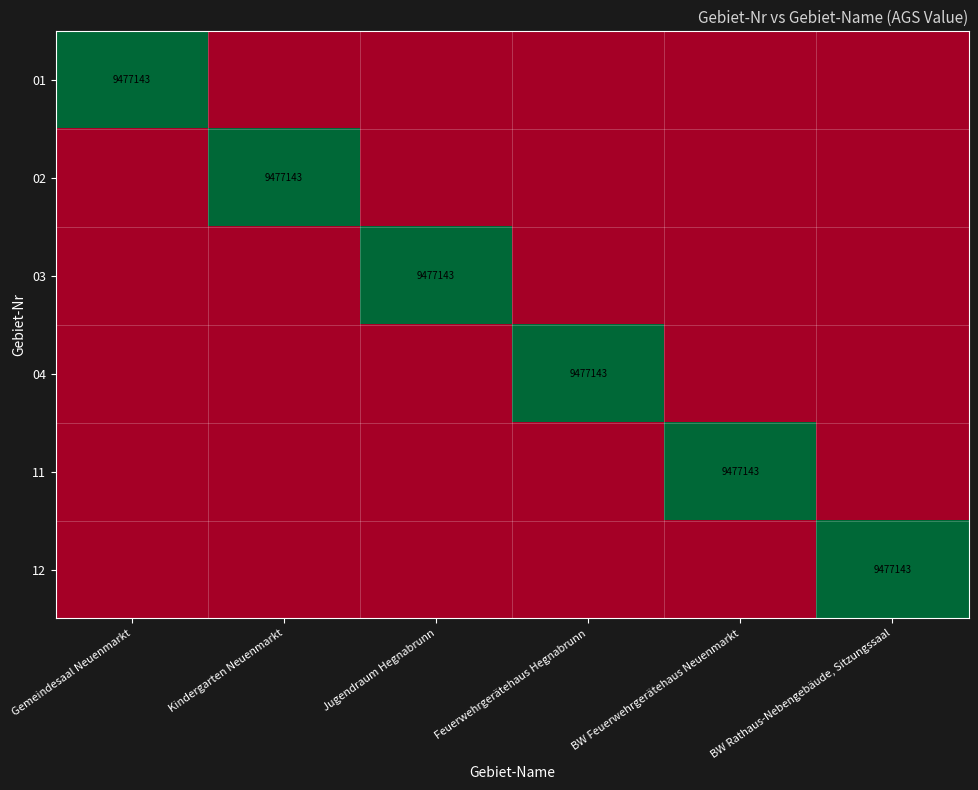

True or false: 12 has a value of 9477143 at BW Rathaus-Nebengebäude, Sitzungssaal.

True